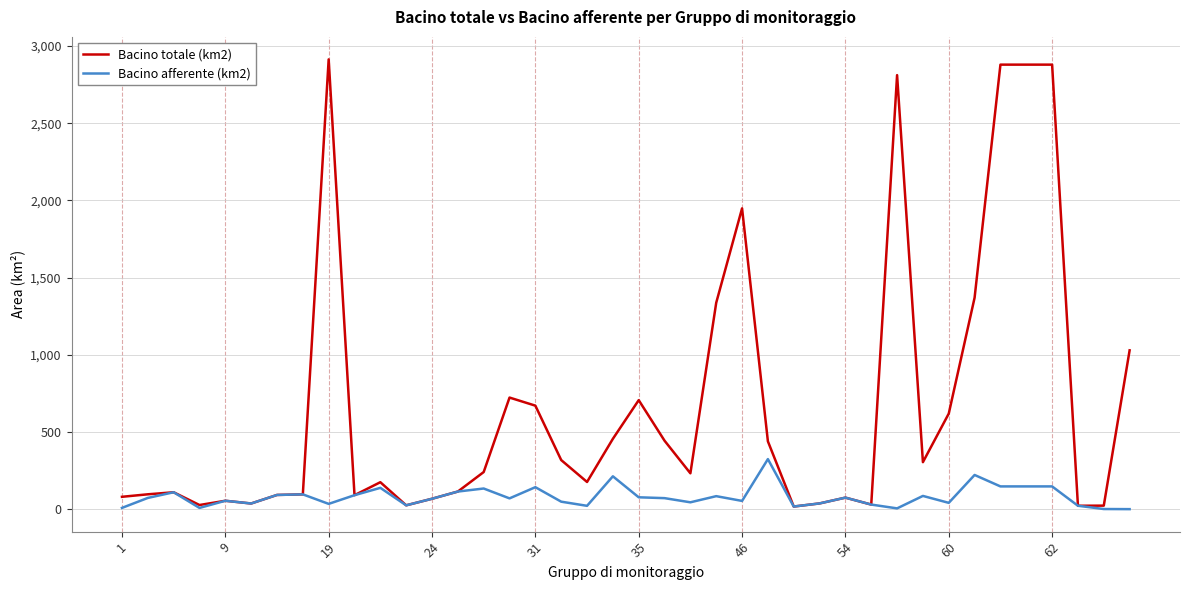

After their last crossing, which series has the higher values: Bacino afferente (km2) or Bacino totale (km2)?

Bacino totale (km2)